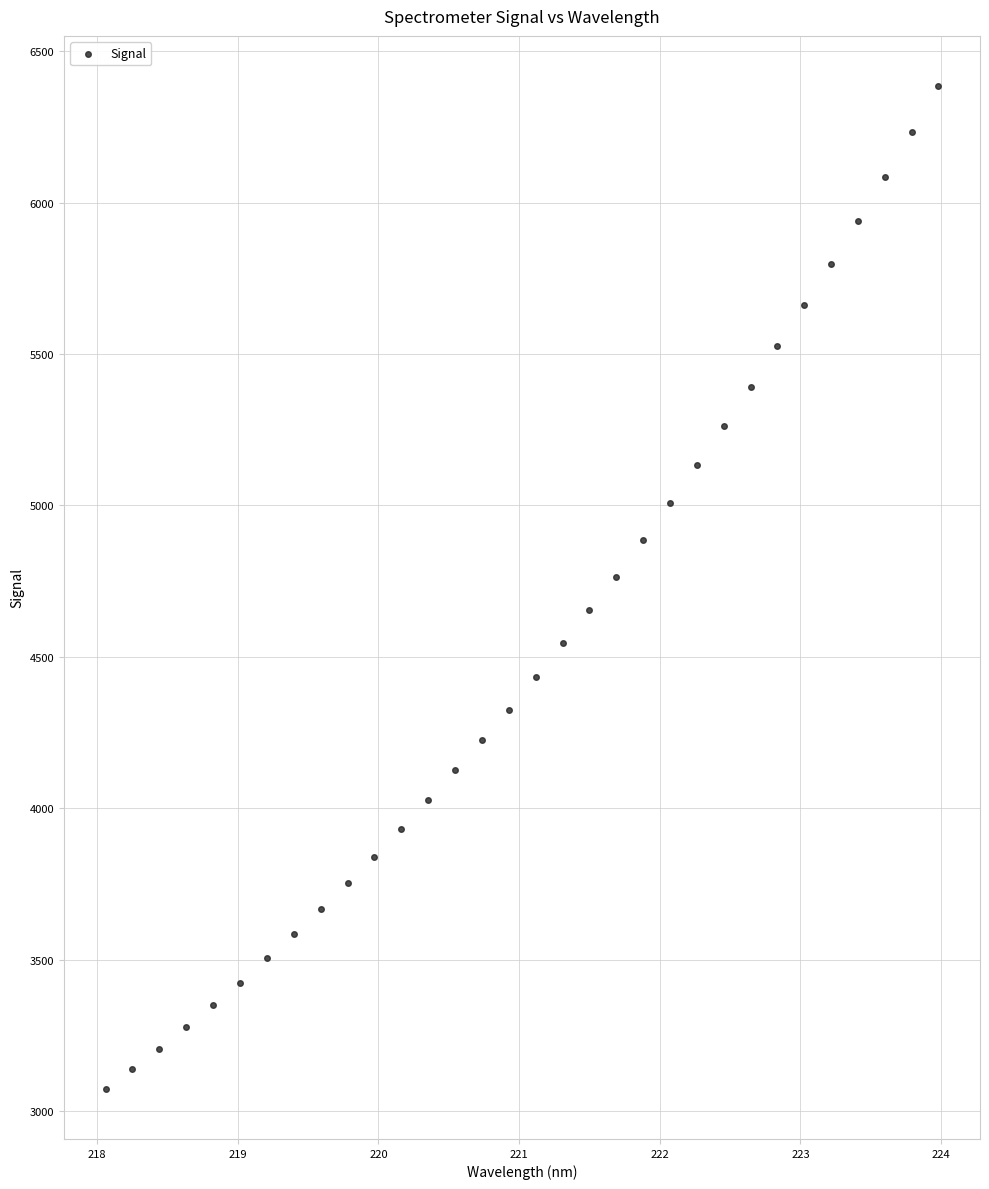

What is the range of Y values (max minus min)?

3310.8